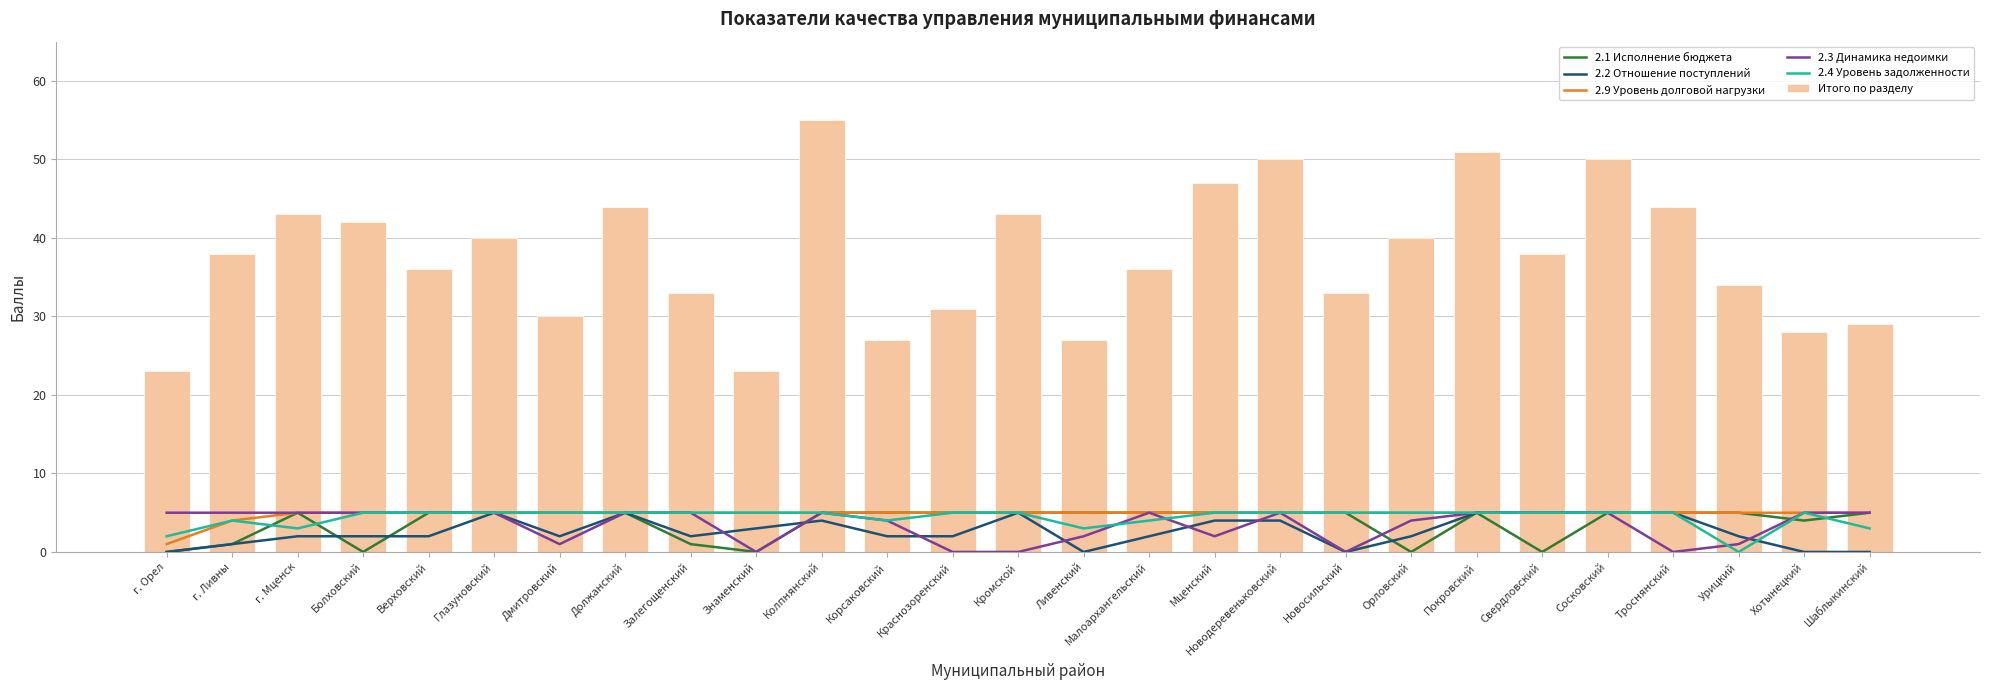

How many data points does each series have?

27